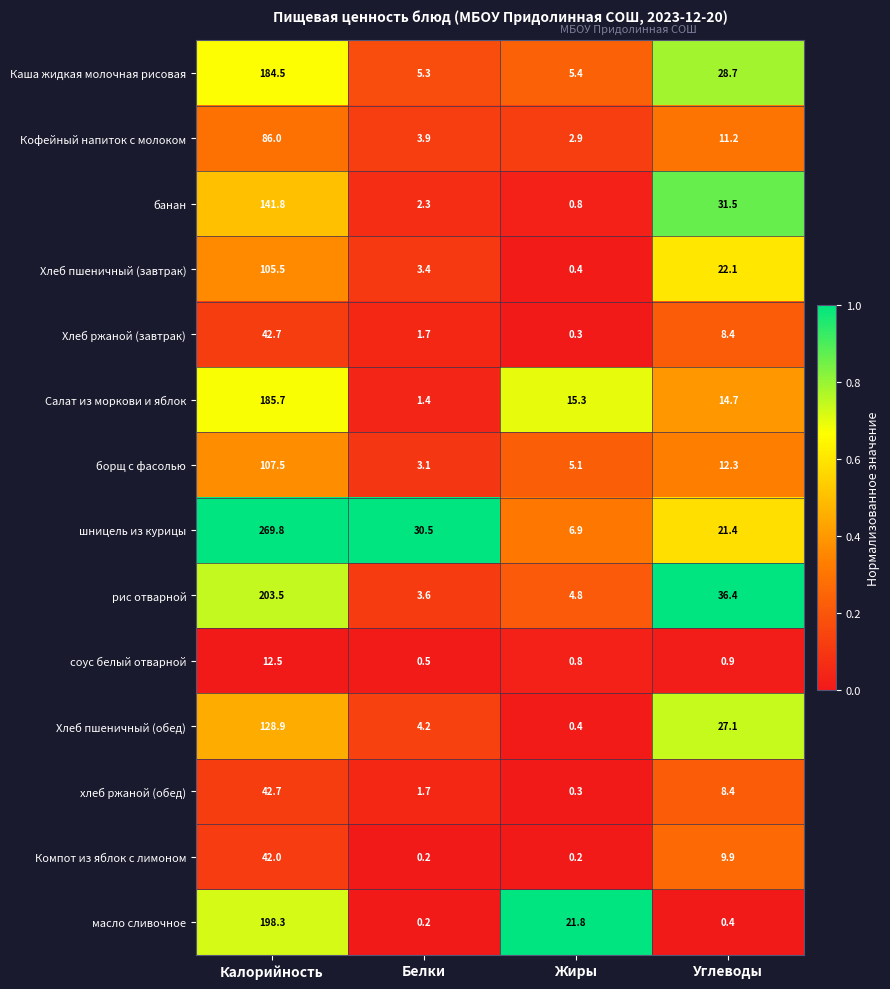

Read the рис отварной value at Белки.

3.6